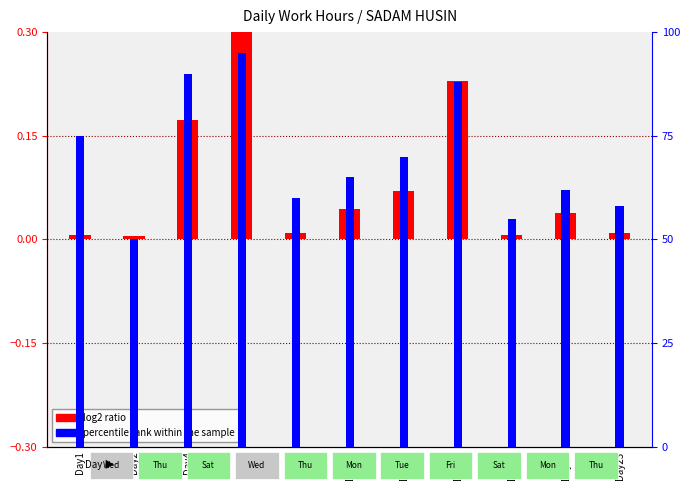

What is the difference between the highest and lowest values at Day4?

89.8